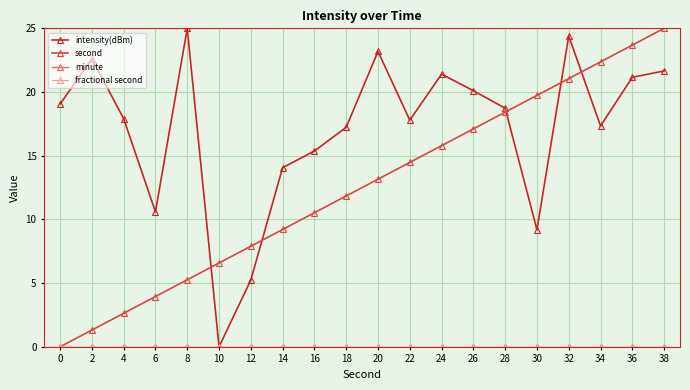

The value of second at 10 is 6.6. True or false?

True